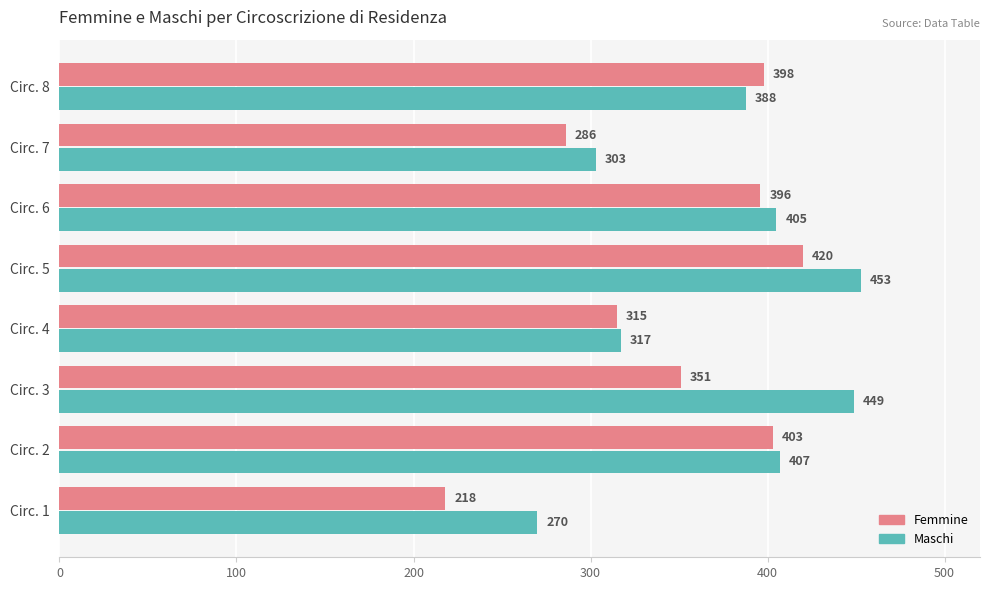

What is the total value across all series at Circ. 5?

873